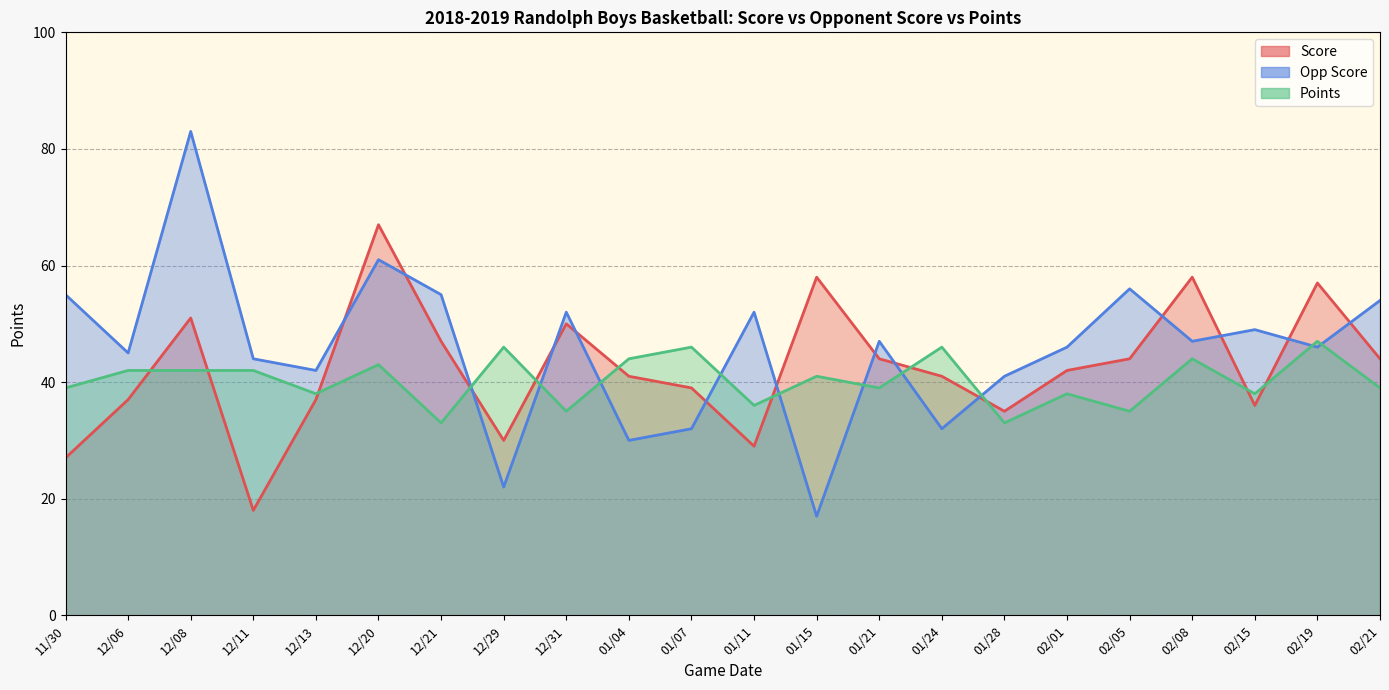

What is the minimum value for Points?

33